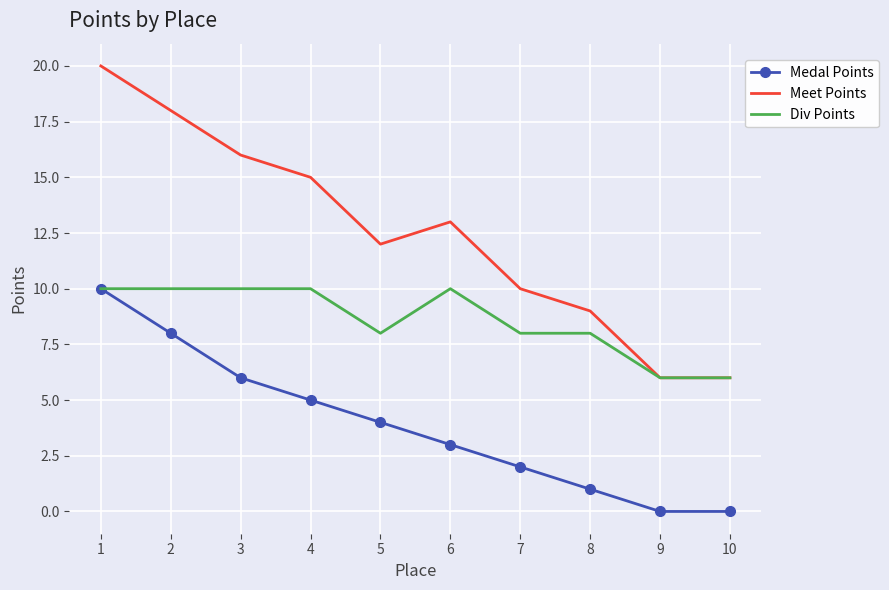

The value of Medal Points at 7 is 3. True or false?

False